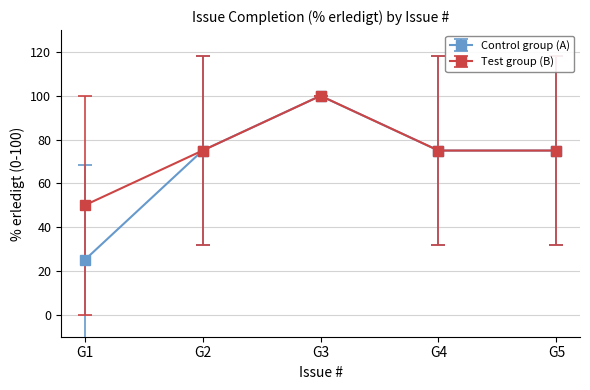

The Control group (A) series shows 108 at G4. True or false?

False